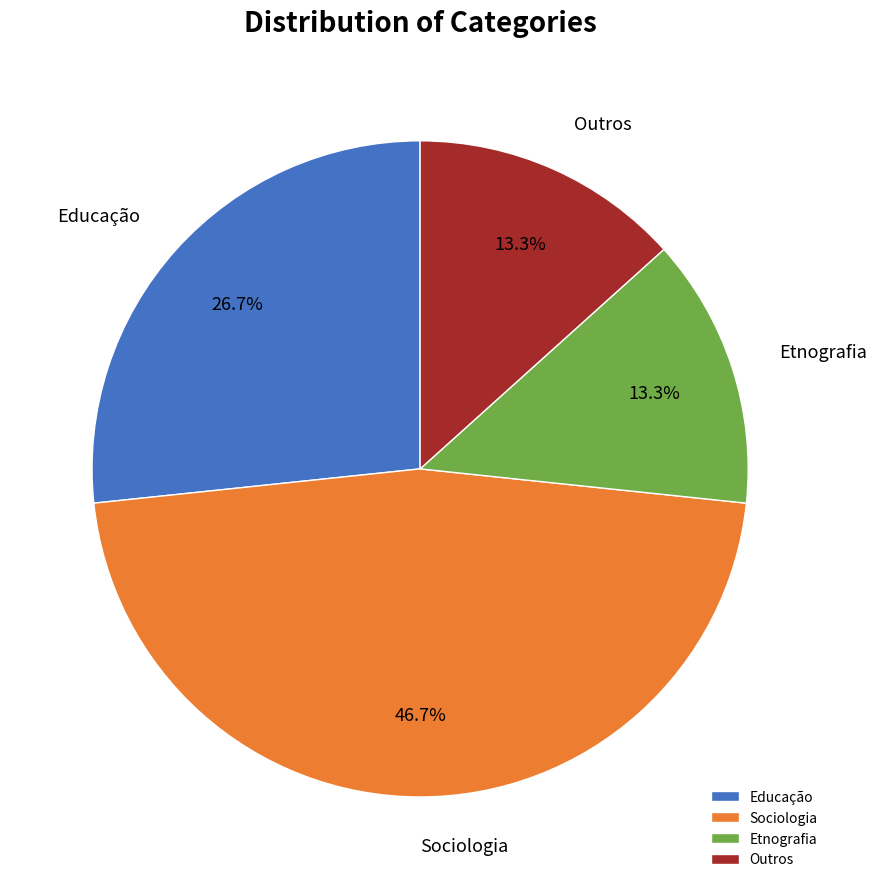

To the nearest percent, what percentage of the pie is Educação?

27%